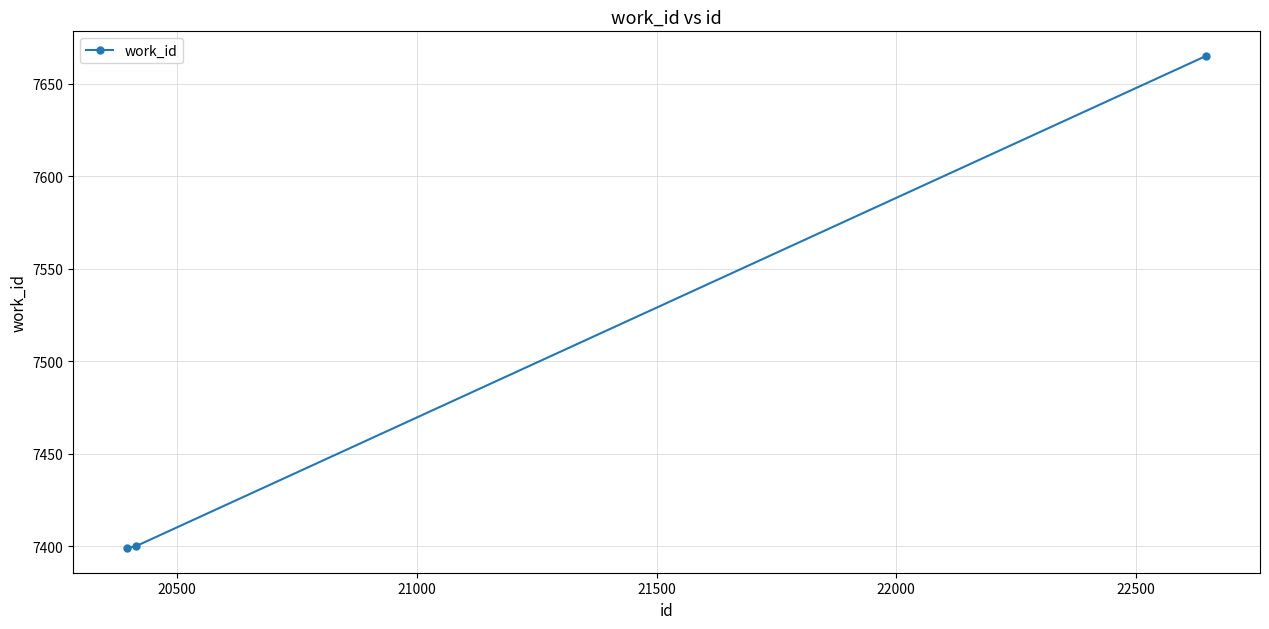

What is the maximum value shown in the chart?

7665